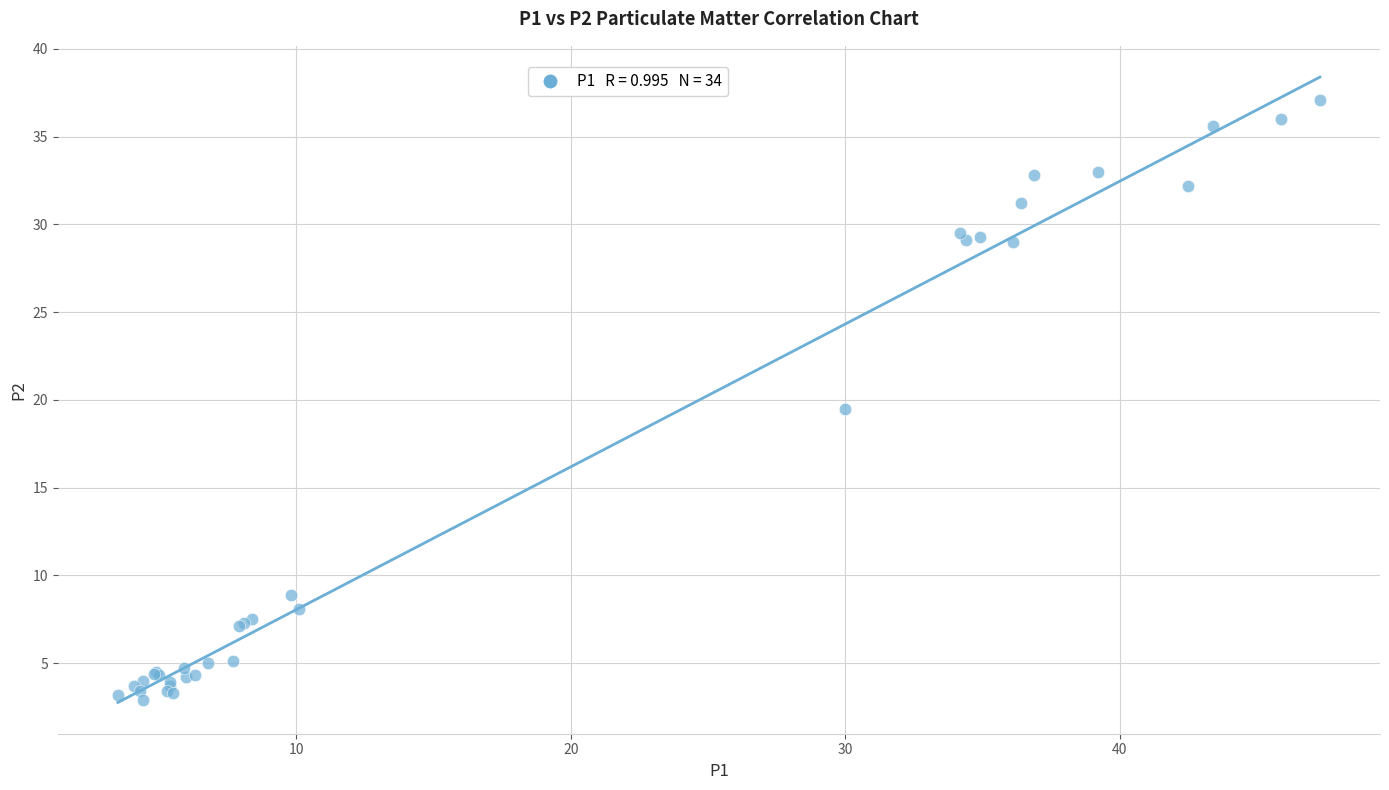

What Y value in the scatter plot is closest to 20?

19.5